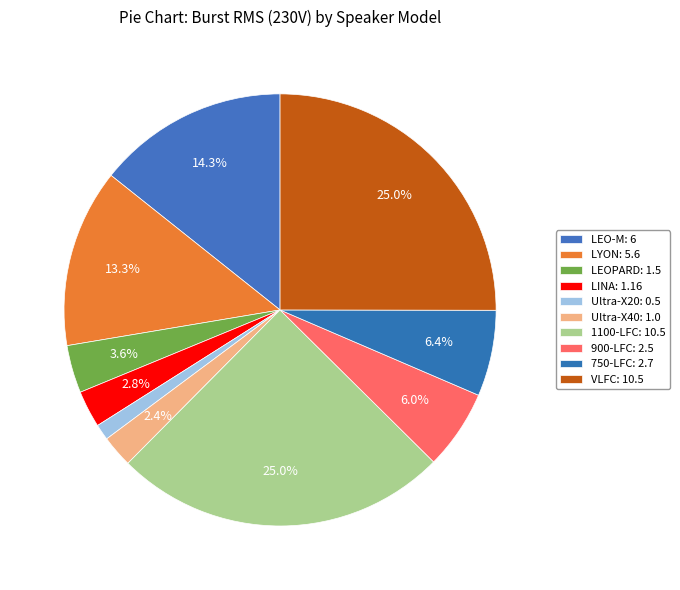

To the nearest percent, what percentage of the pie is LEO-M?

14%